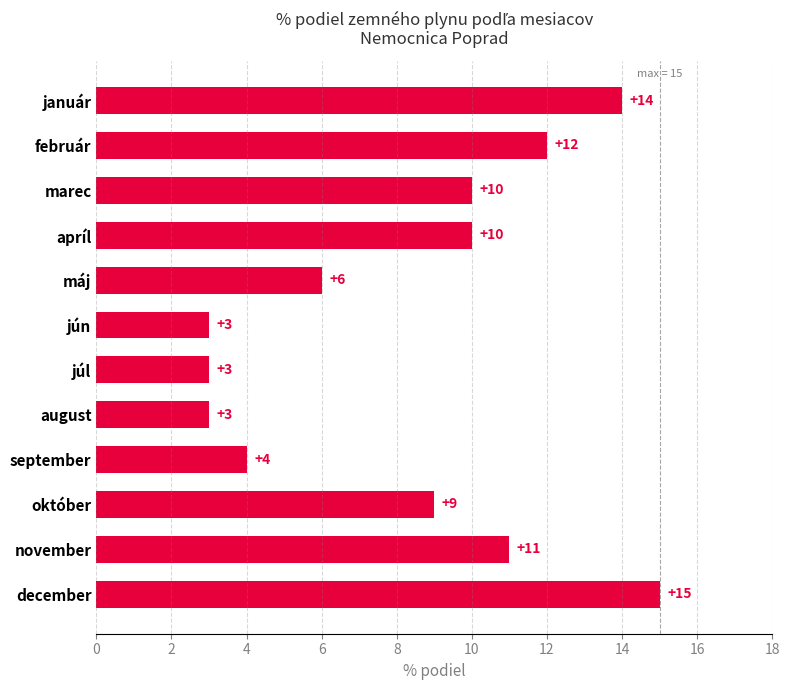

Is it true that the value at január is 24?

False